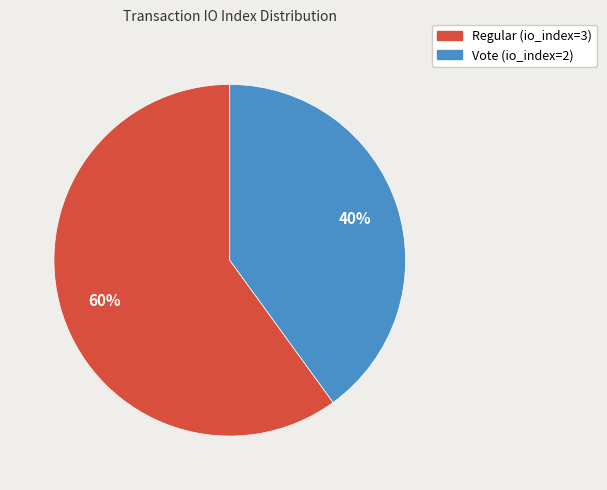

Which has a higher value, Vote (io_index=2) or Regular (io_index=3)?

Regular (io_index=3)